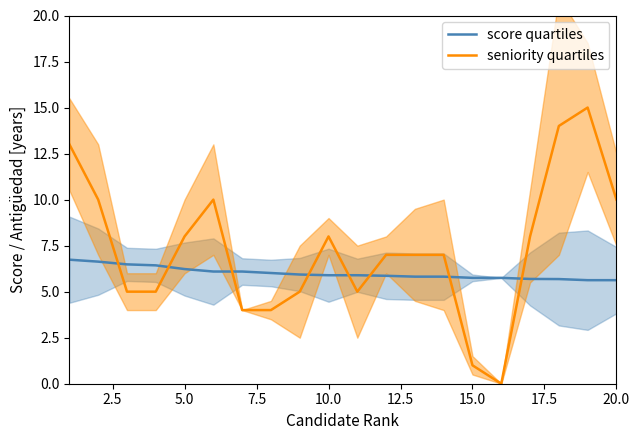

Is this an area chart (filled region under the line)?

No